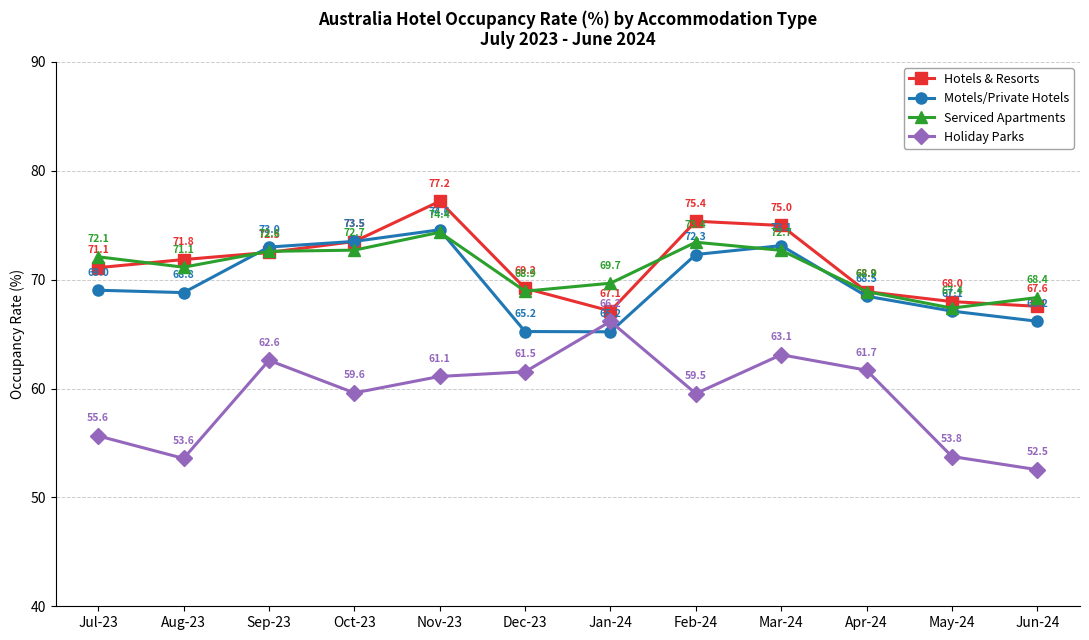

Reading left to right, transcribe all the data shown in this chart.

Hotels & Resorts: 71.1	71.8	72.5	73.5	77.2	69.2	67.1	75.4	75.0	68.9	68.0	67.6
Motels/Private Hotels: 69.0	68.8	73.0	73.5	74.6	65.2	65.2	72.3	73.1	68.5	67.1	66.2
Serviced Apartments: 72.1	71.1	72.6	72.7	74.4	68.9	69.7	73.4	72.7	68.9	67.4	68.4
Holiday Parks: 55.6	53.6	62.6	59.6	61.1	61.5	66.2	59.5	63.1	61.7	53.8	52.5